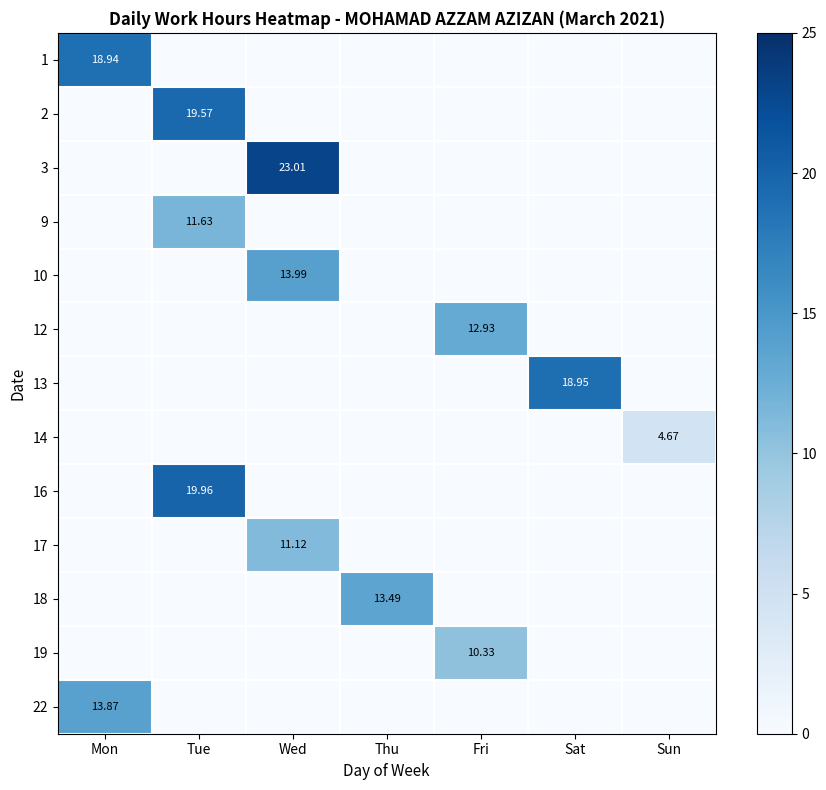

Is it true that 16 equals 0.0 at Mon?

True